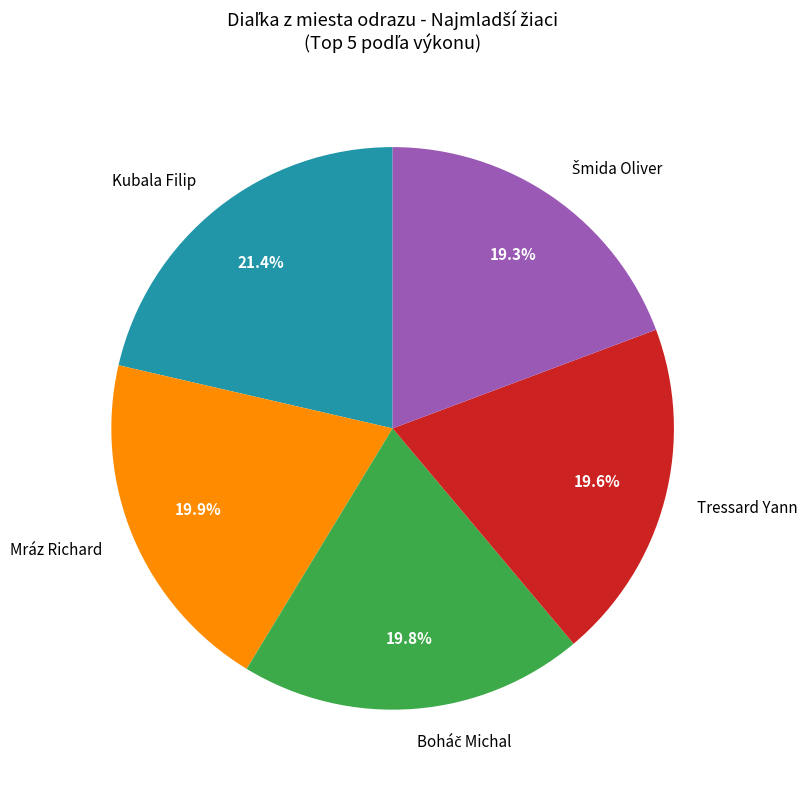

Which slice is the largest?

Kubala Filip